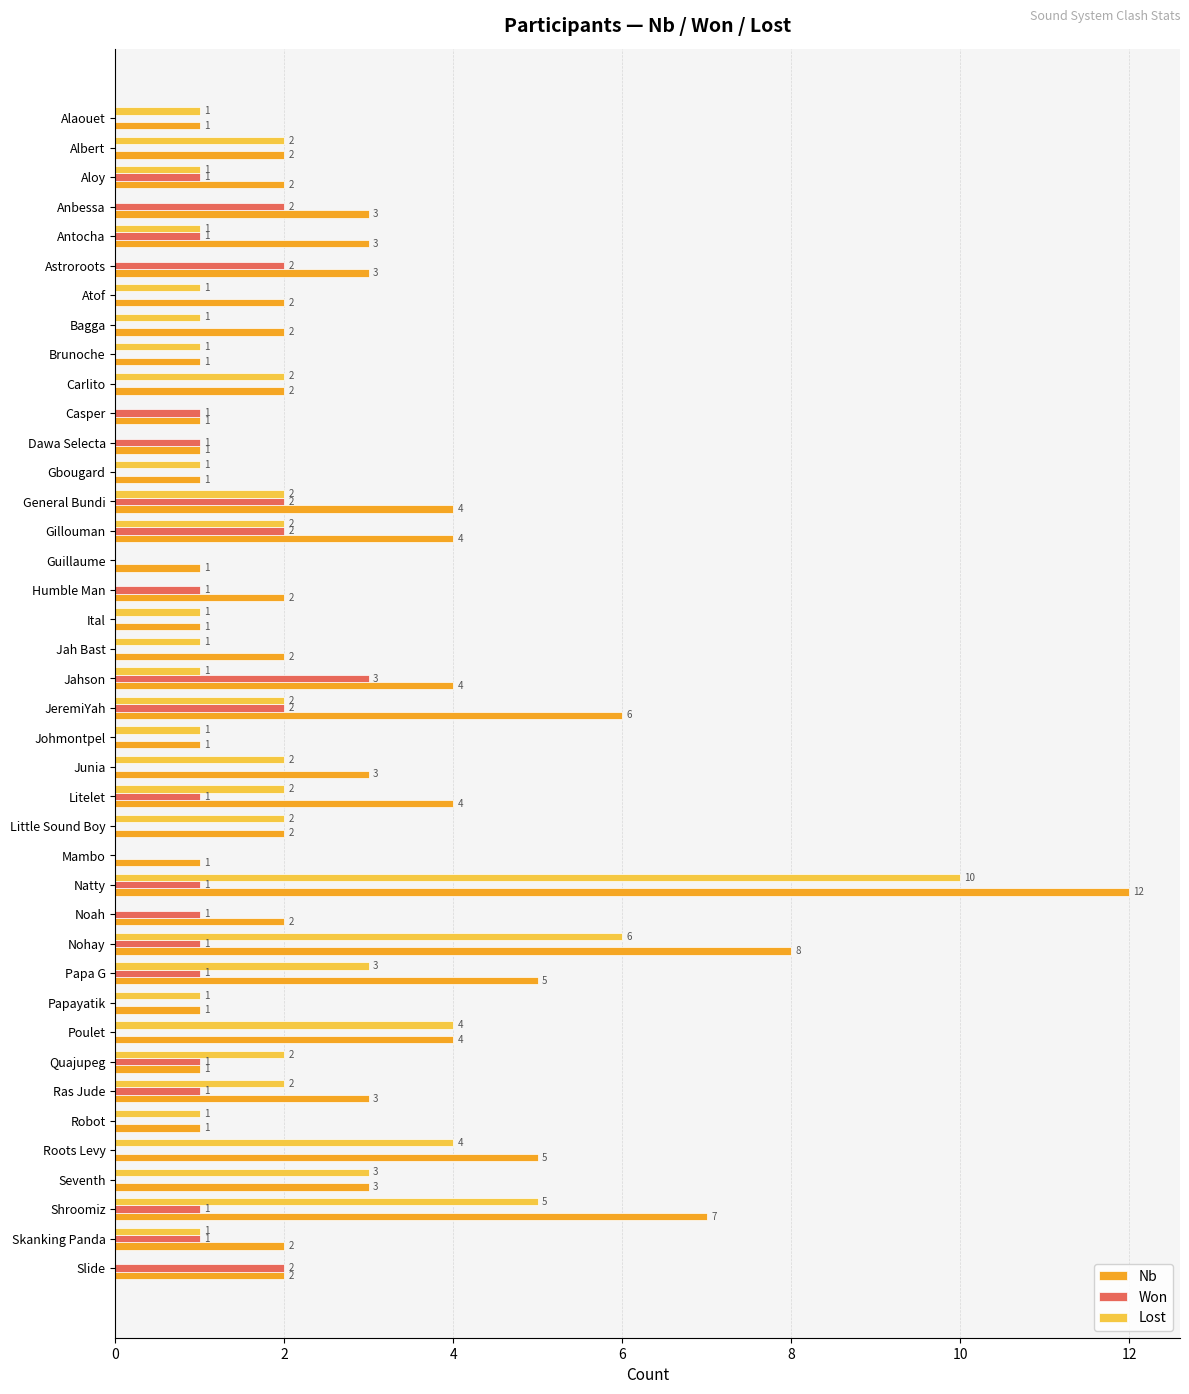

Which series has the widest spread of values?

Nb